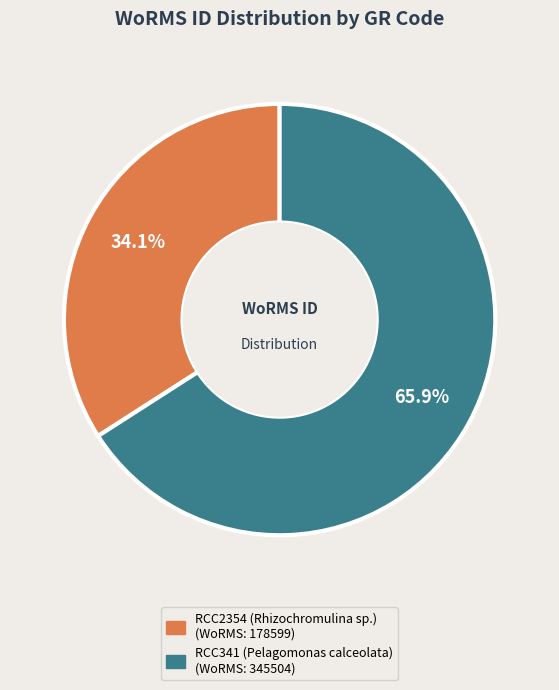

To the nearest percent, what portion does RCC341 (Pelagomonas calceolata) represent?

66%